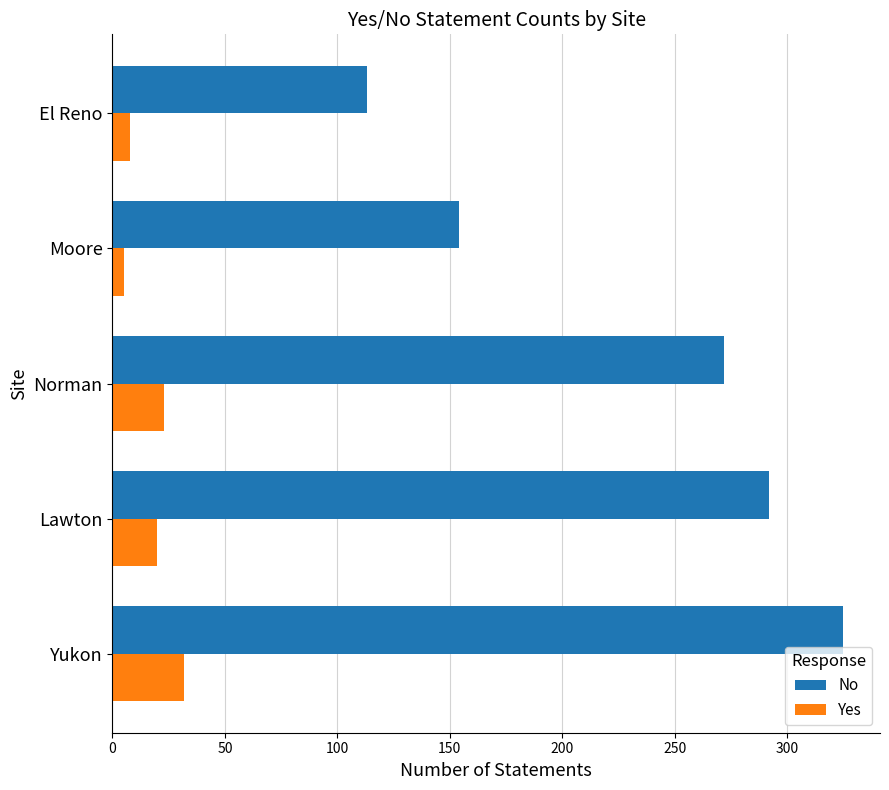

Which series has the largest total across all categories?

No